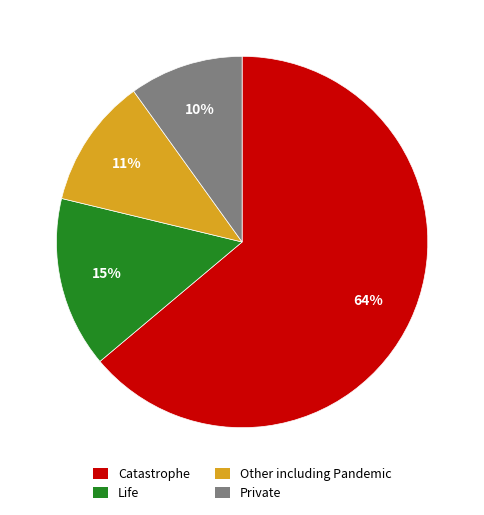

Is there a majority slice in this chart?

Yes